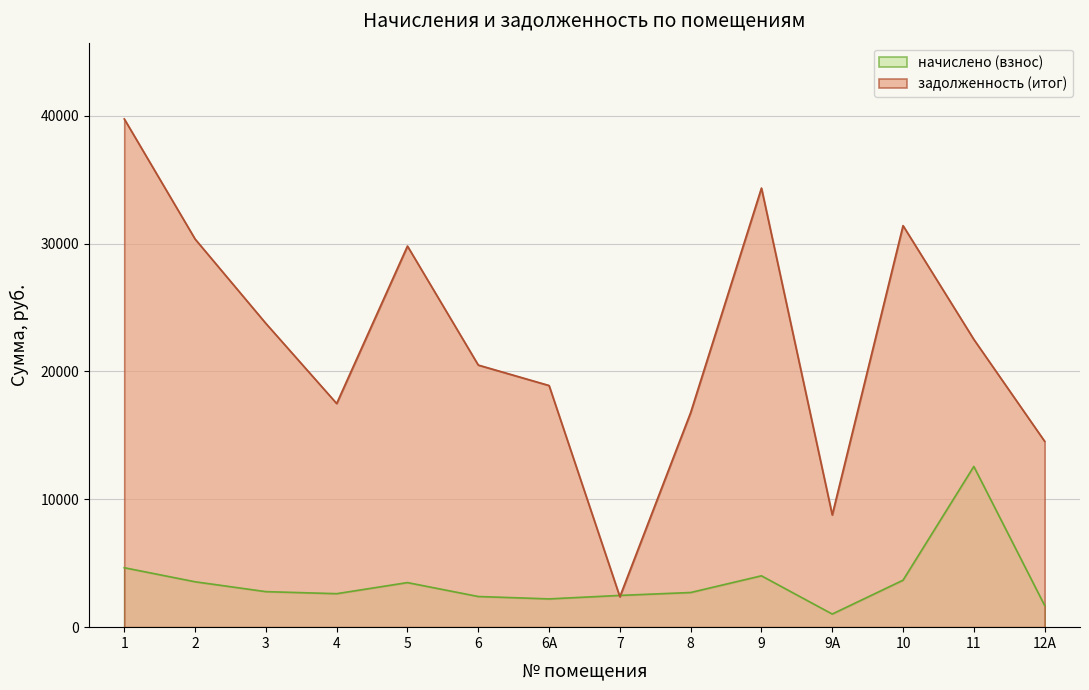

True or false: начислено (взнос) and задолженность (итог) intersect in this chart.

True